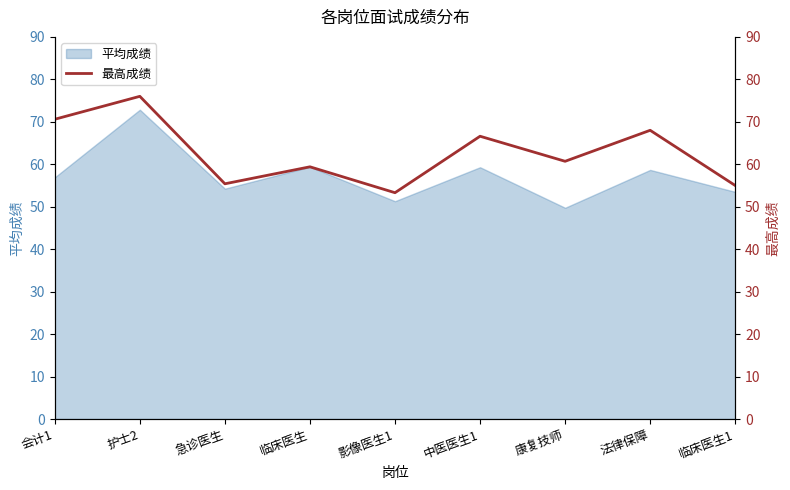

What is the difference between the maximum and minimum values?

22.7